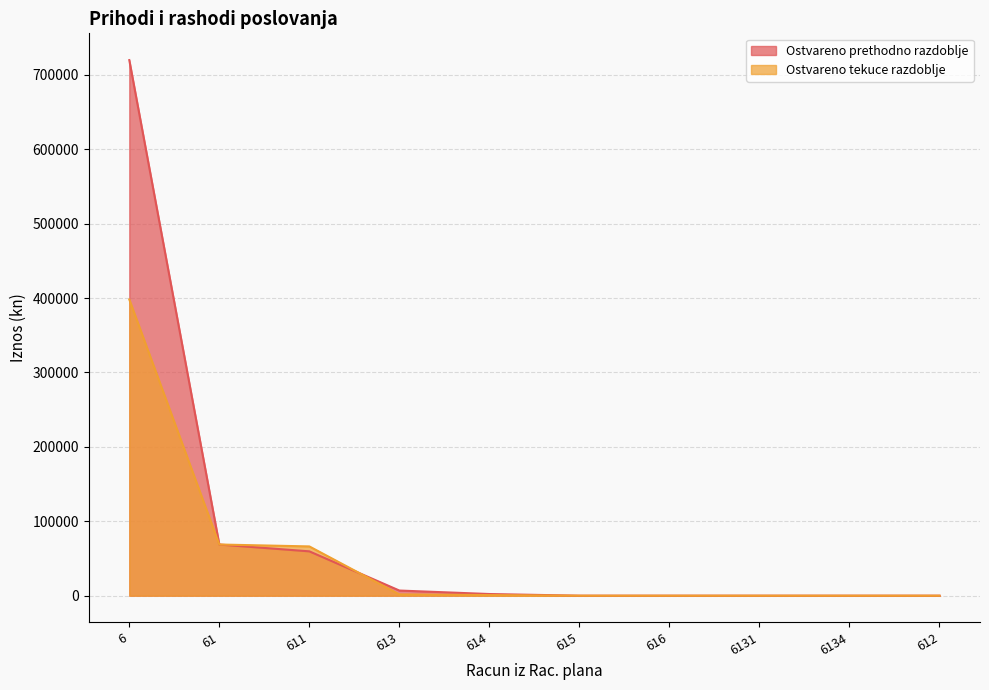

Reading left to right, extract all data points from this chart.

Ostvareno prethodno razdoblje: 6=719765.6	61=68743.0	611=59588.7	613=6918.1	614=2236.2	615=0.0	616=0.0	6131=0.0	6134=0.0	612=0.0
Ostvareno tekuce razdoblje: 6=398111.3	61=68782.0	611=66214.2	613=1751.5	614=816.3	615=0.0	616=0.0	6131=0.0	6134=0.0	612=0.0